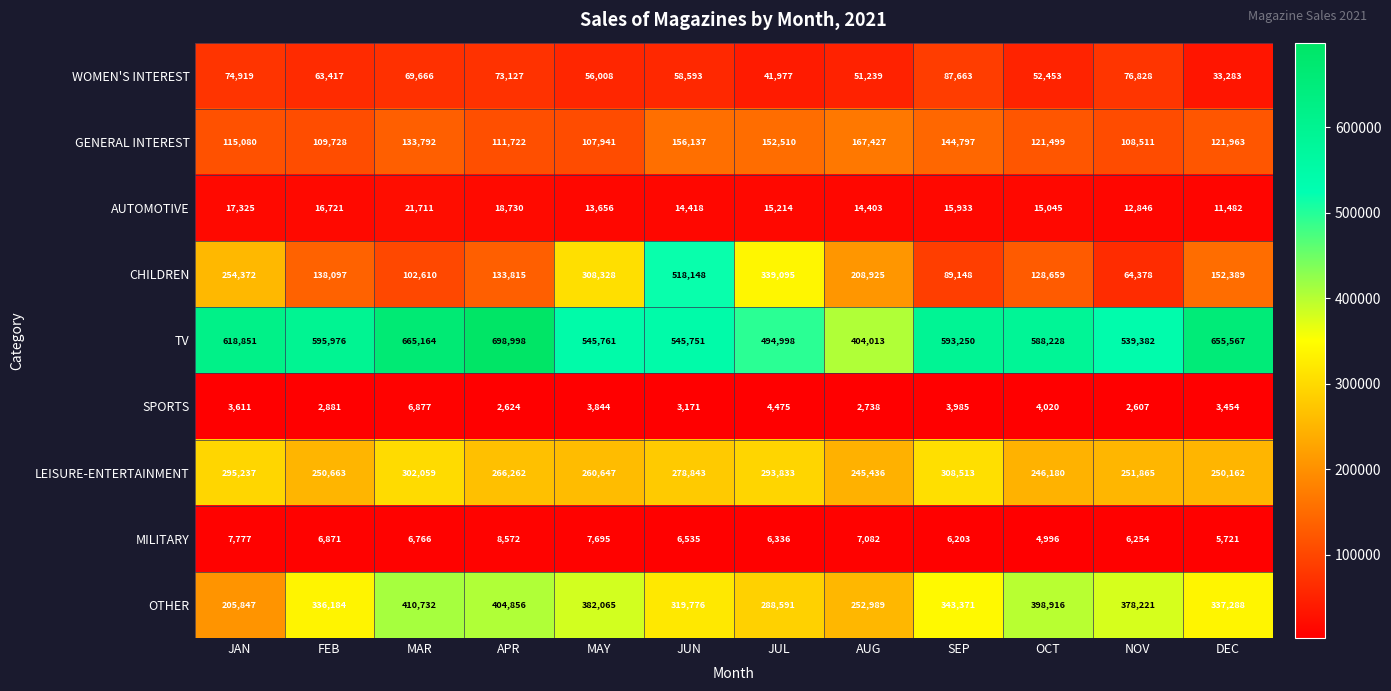

Where is OTHER nearest to the value 308289?

JUN